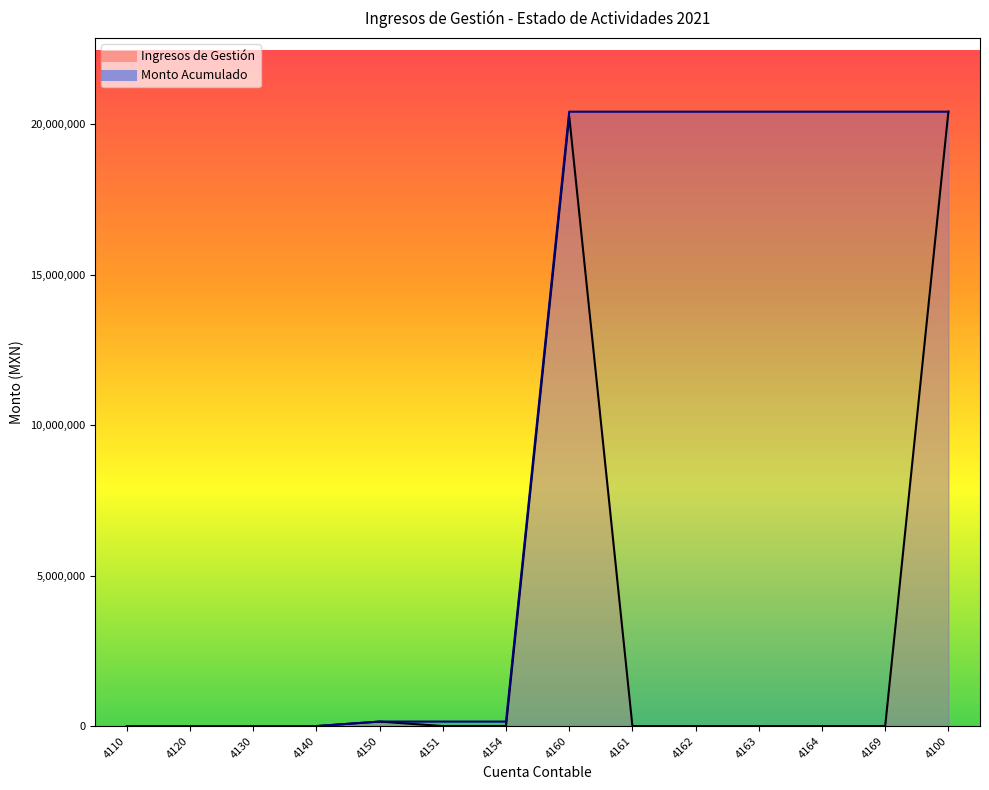

True or false: Monto Acumulado and Ingresos de Gestión intersect in this chart.

False